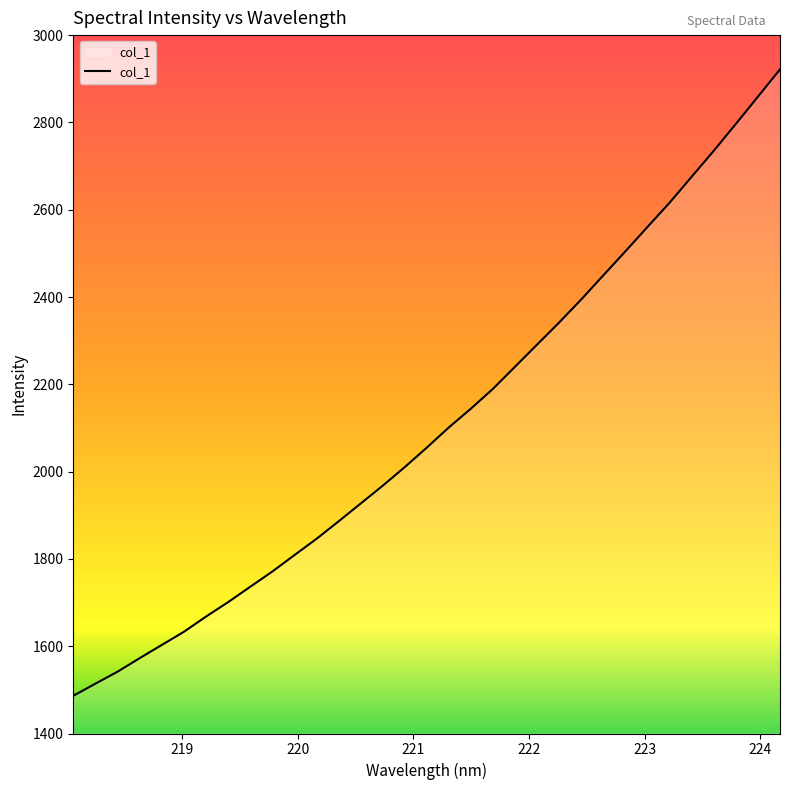

What is the sum of all values?

69551.1